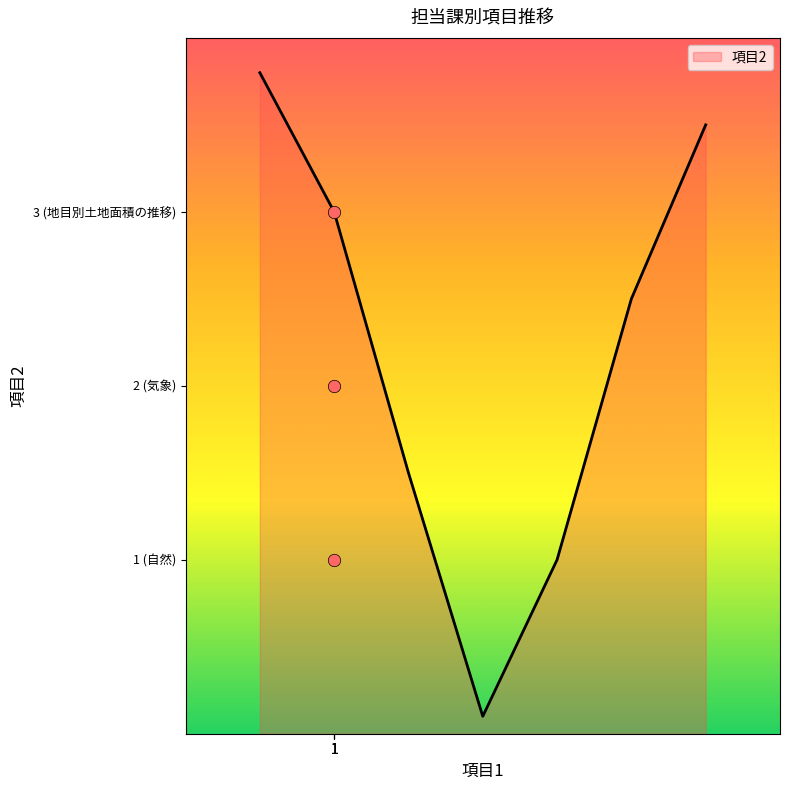

What is the change in value from 1 to 1?

+2